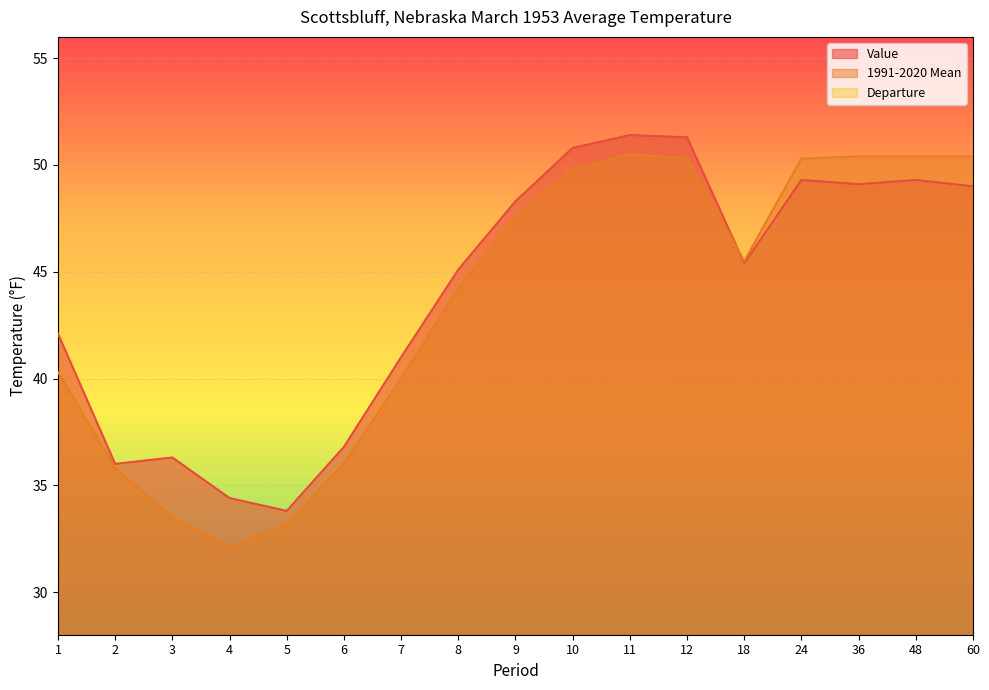

Which series changed the most between 7 and 24?

1991-2020 Mean